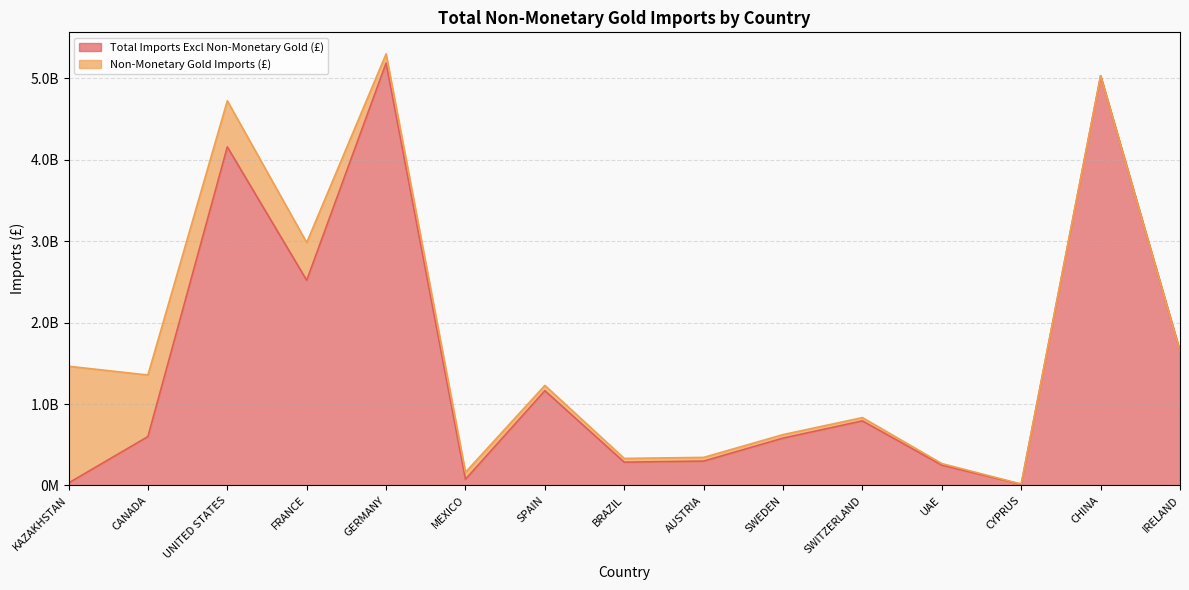

Reading right to left, extract all data points from this chart.

1648686259	5031845959	13833200	248671649	792782608	580920870	298742426	285535137	1163683976	75619978	5188605348	2519923561	4158918493	599872548	29523822